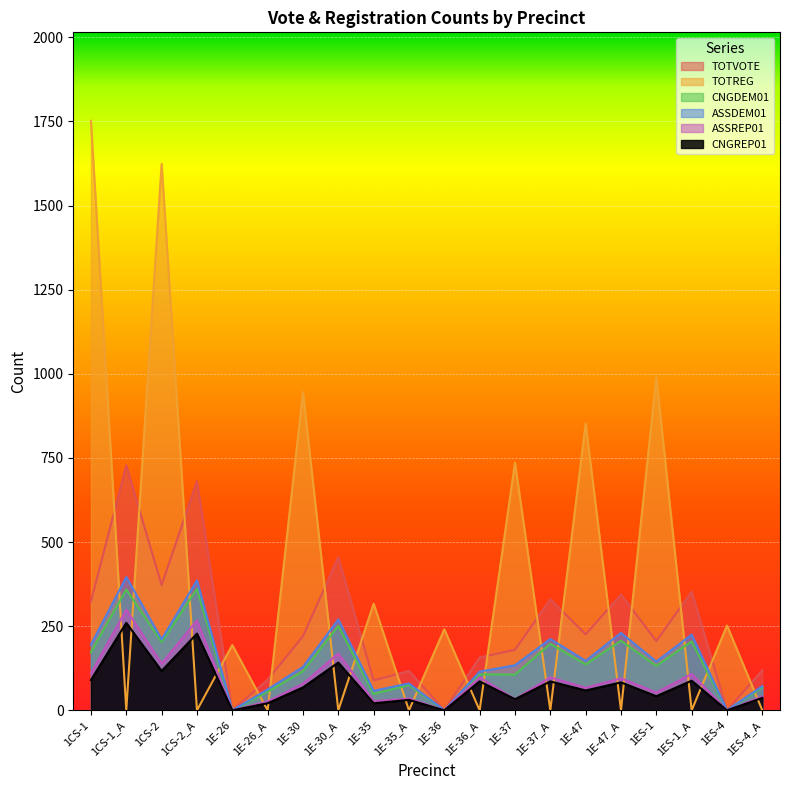

The ASSREP01 series shows 67 at 1E-47. True or false?

True